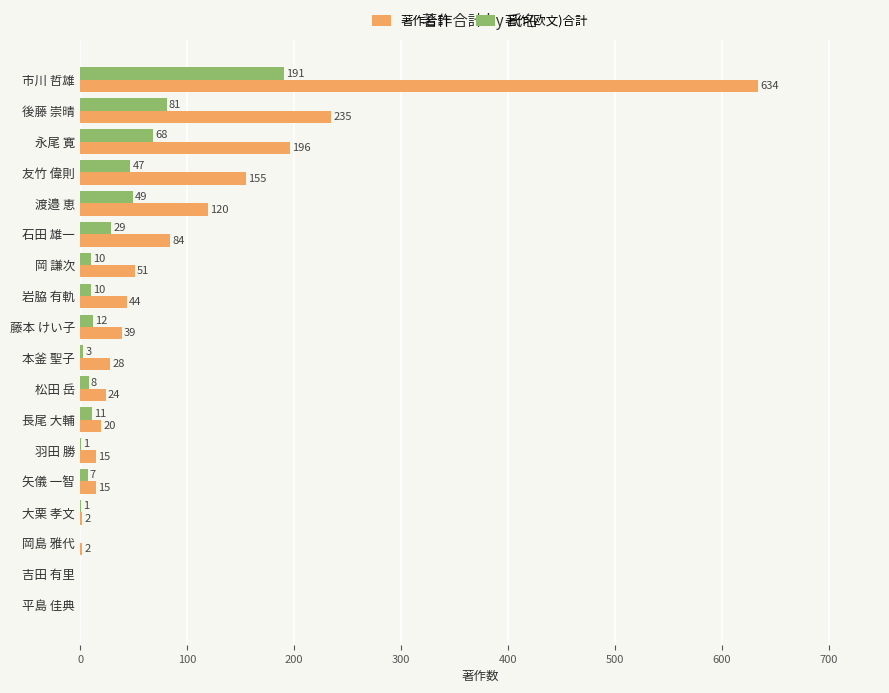

Where is 著作(欧文)合計 nearest to the value 95?

後藤 崇晴